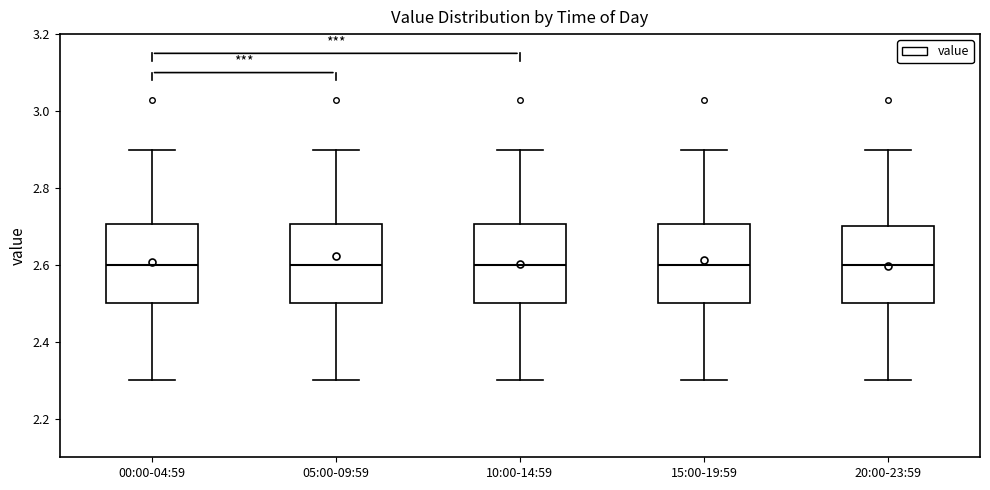

Reading left to right, transcribe this box plot: for each box, give where its median line is, the range the box spans, and where its two whiskers end, as read against the y-axis. The values are not printed on the chart, so give them approximately, as read against the axis.

00:00-04:59: median 2.6, box 2.5 to 2.7, whiskers 2.3 to 2.9
05:00-09:59: median 2.6, box 2.5 to 2.7, whiskers 2.3 to 2.9
10:00-14:59: median 2.6, box 2.5 to 2.7, whiskers 2.3 to 2.9
15:00-19:59: median 2.6, box 2.5 to 2.7, whiskers 2.3 to 2.9
20:00-23:59: median 2.6, box 2.5 to 2.7, whiskers 2.3 to 2.9